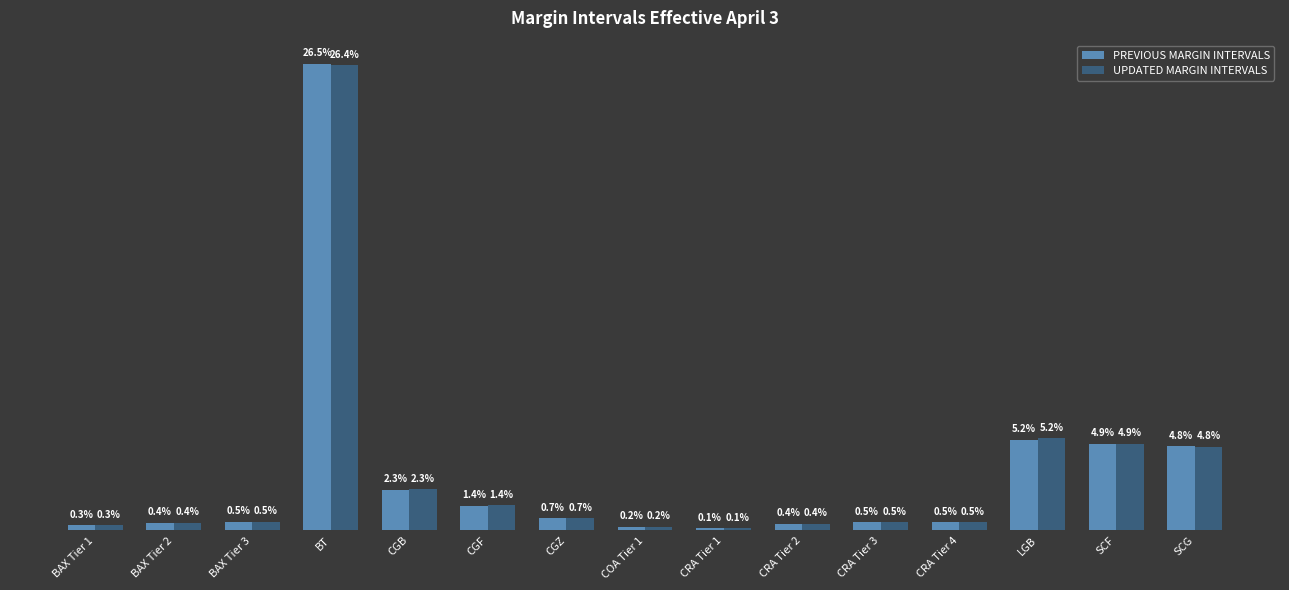

Reading left to right, extract all data points from this chart.

PREVIOUS MARGIN INTERVALS: BAX Tier 1=0.0	BAX Tier 2=0.0	BAX Tier 3=0.0	BT=0.3	CGB=0.0	CGF=0.0	CGZ=0.0	COA Tier 1=0.0	CRA Tier 1=0.0	CRA Tier 2=0.0	CRA Tier 3=0.0	CRA Tier 4=0.0	LGB=0.1	SCF=0.0	SCG=0.0
UPDATED MARGIN INTERVALS: BAX Tier 1=0.0	BAX Tier 2=0.0	BAX Tier 3=0.0	BT=0.3	CGB=0.0	CGF=0.0	CGZ=0.0	COA Tier 1=0.0	CRA Tier 1=0.0	CRA Tier 2=0.0	CRA Tier 3=0.0	CRA Tier 4=0.0	LGB=0.1	SCF=0.0	SCG=0.0